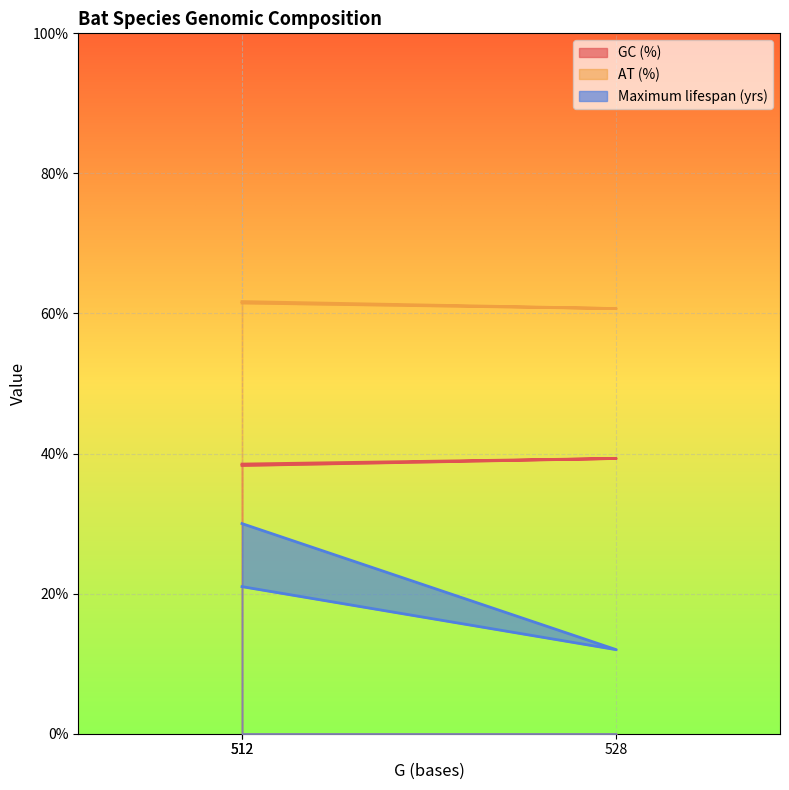

Count the AT (%) values in the range 60 to 61.

1